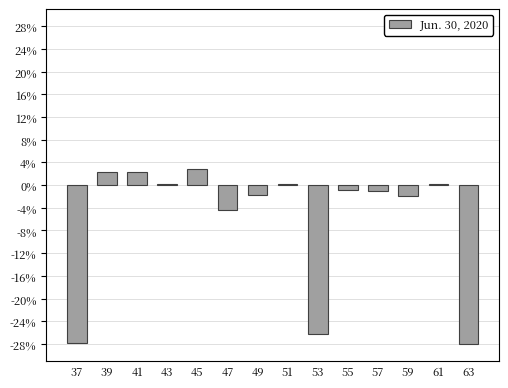

At which label is the value closest to -12?

47